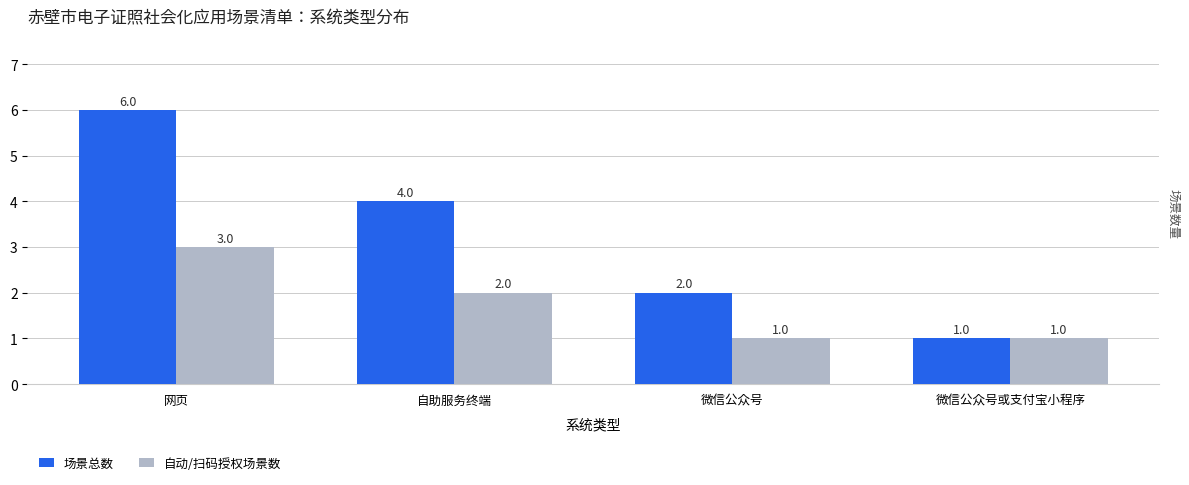

List the labels in order of 自动/扫码授权场景数 value, smallest first.

微信公众号, 微信公众号或支付宝小程序, 自助服务终端, 网页